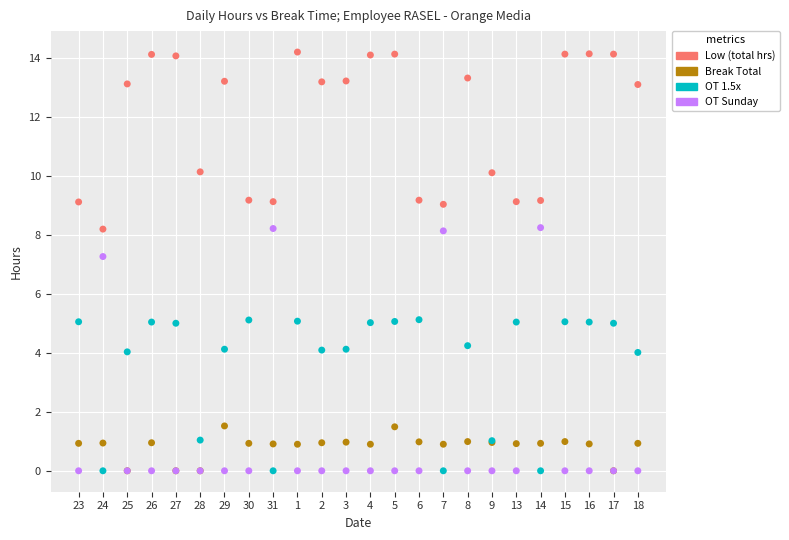

Across all series, what Y value is closest to 7?

7.3